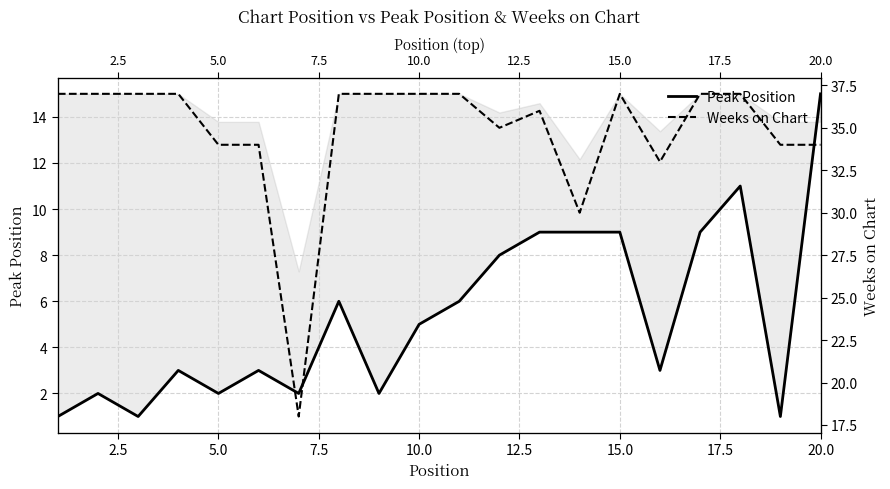

Is the value of Weeks on Chart at 9 greater than the value of Peak Position at 2.5?

Yes